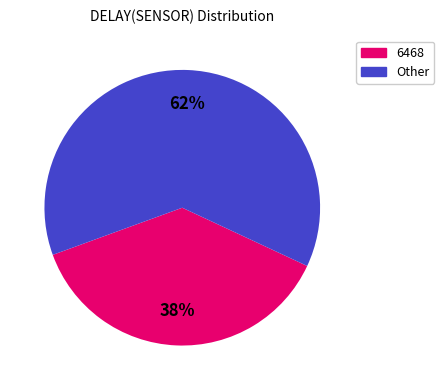

Count the number of slices in the pie.

2